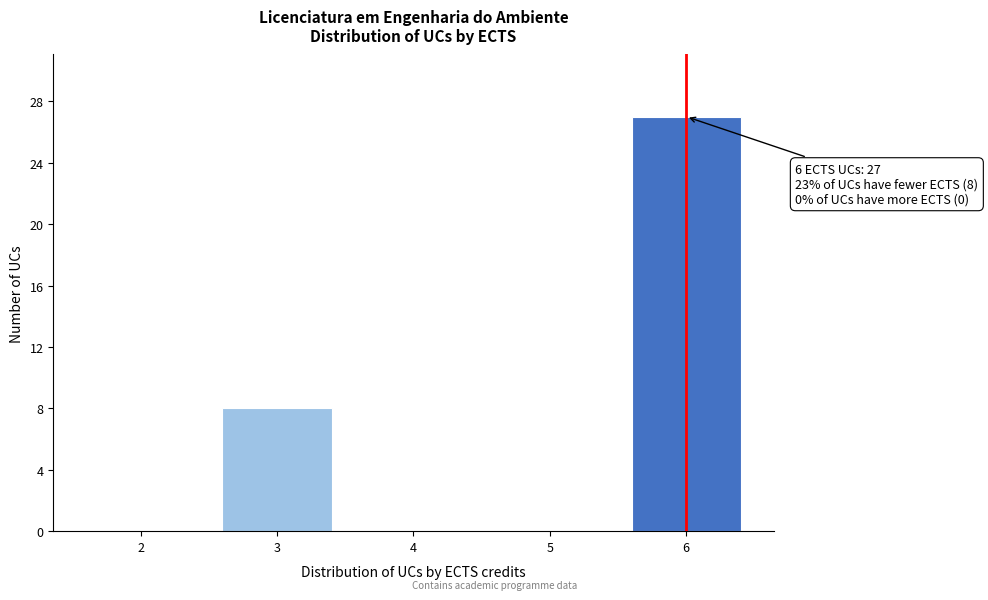

Reading right to left, transcribe all the data shown in this chart.

6=27	5=0	4=0	3=8	2=0